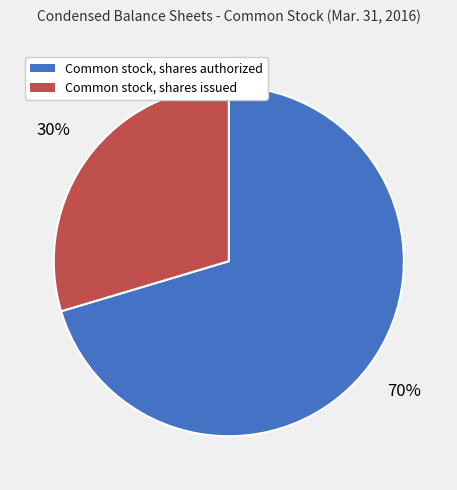

To the nearest percent, what is the combined percentage of Common stock, shares issued and Common stock, shares authorized?

100%